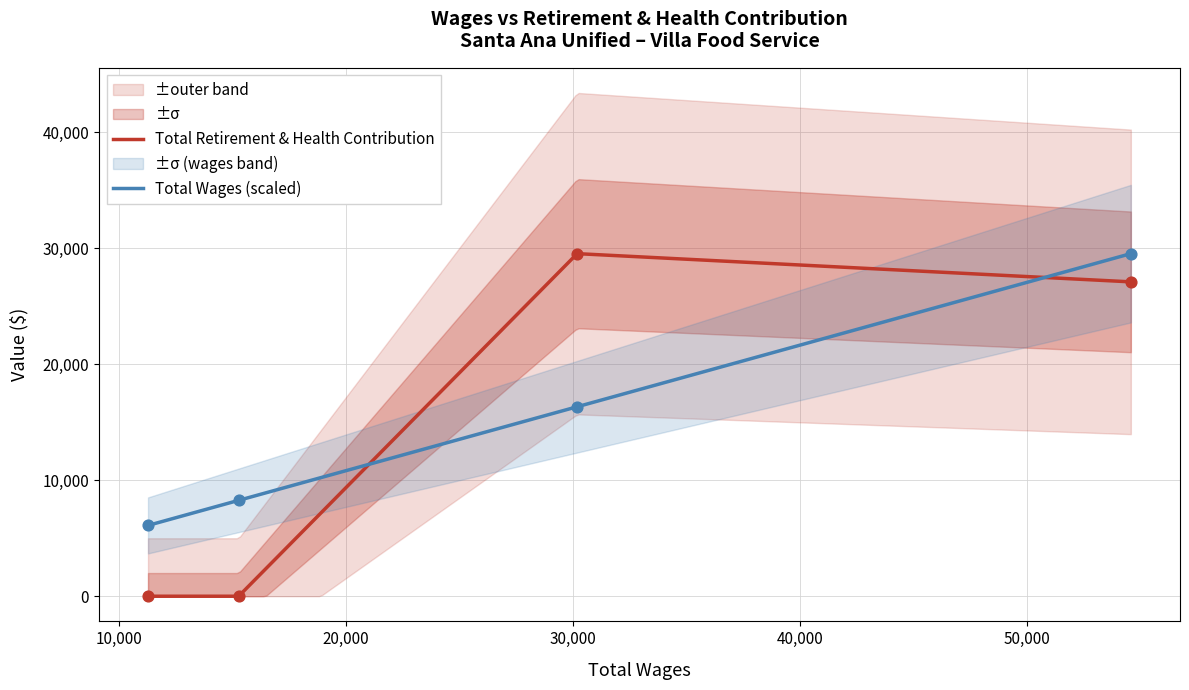

Which series has the largest total across all categories?

Total Wages